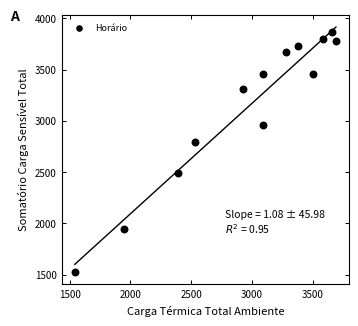

What is the range of X values (max minus min)?

2150.3